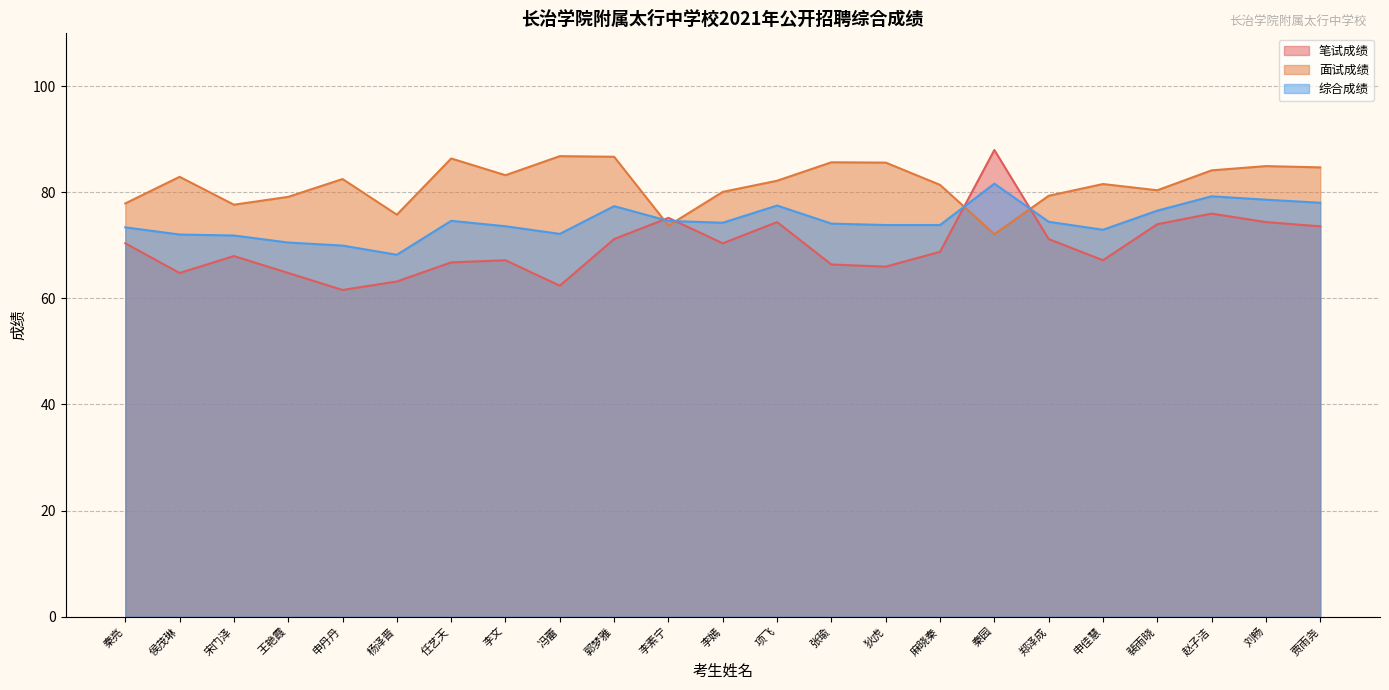

At which label does 笔试成绩 first exceed 68?

秦亮